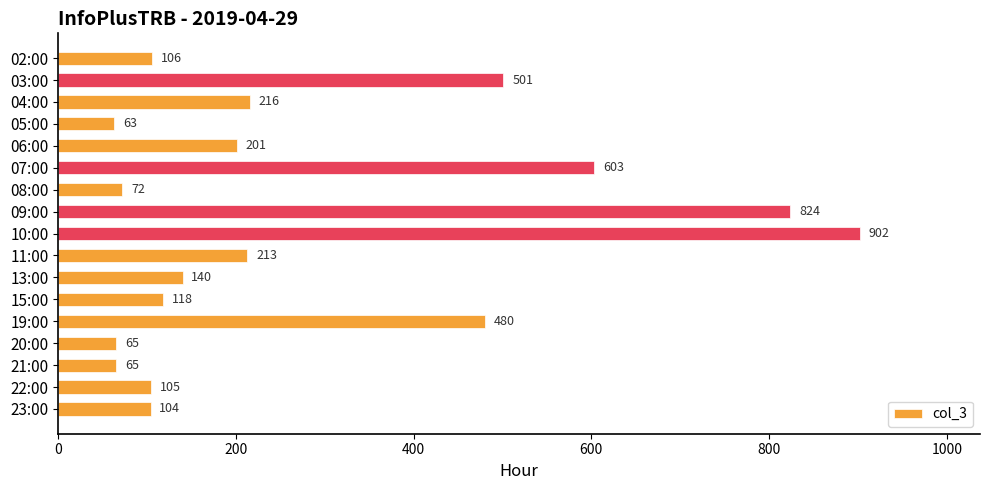

Is it true that the value at 05:00 is 63?

True